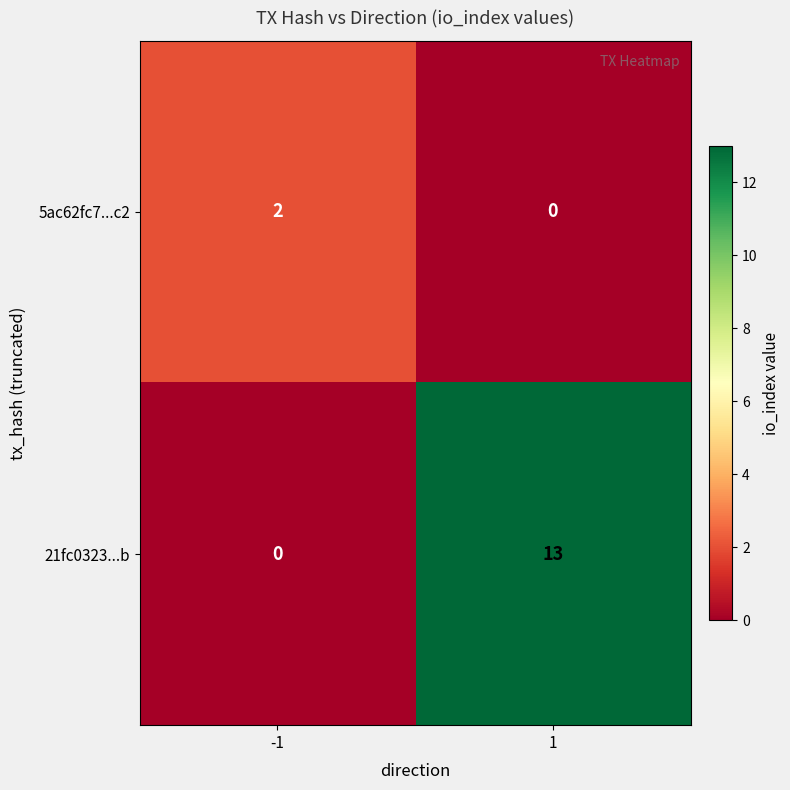

What is the sum of the 21fc0323...b values at 1 and -1?

13